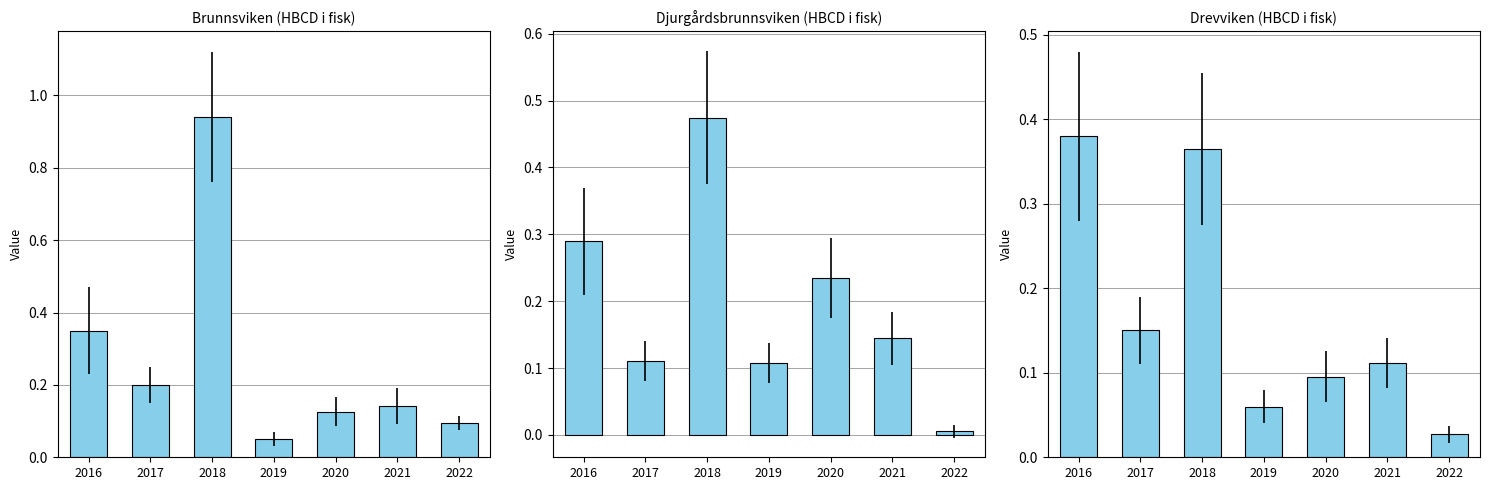

Which series has the largest total across all categories?

Brunnsviken